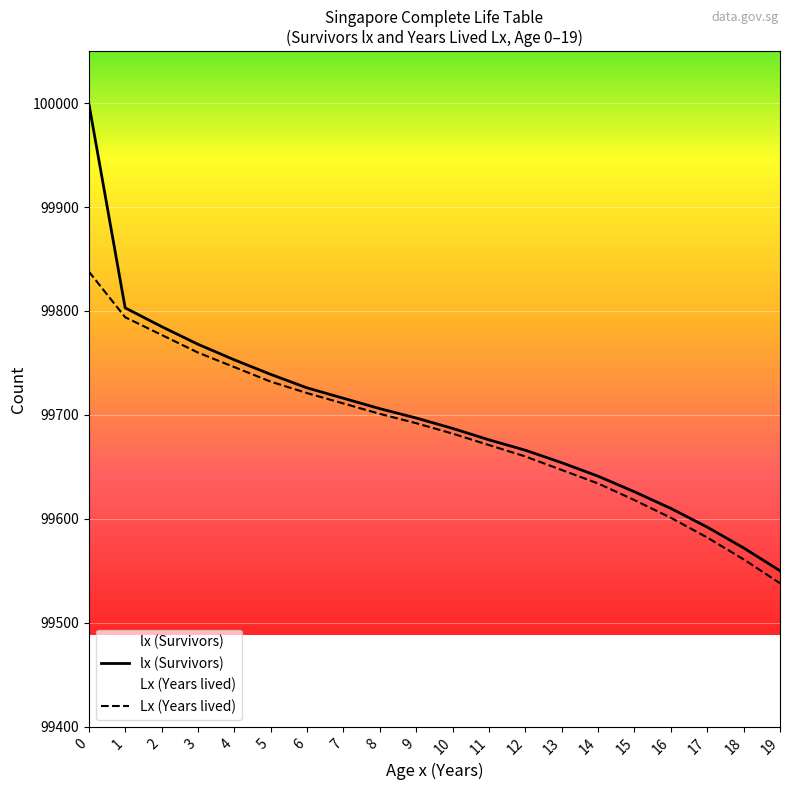

What is the sum of the Lx (Years lived) values at 5 and 19?

199270